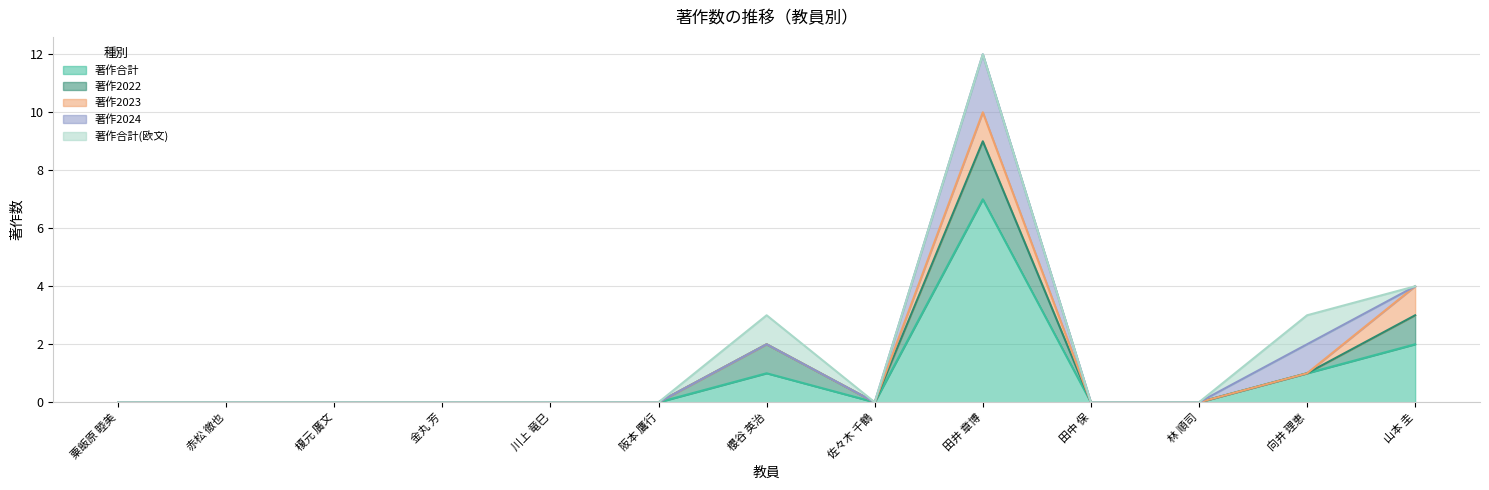

True or false: 著作2024 has more than 1 interior local peaks.

True